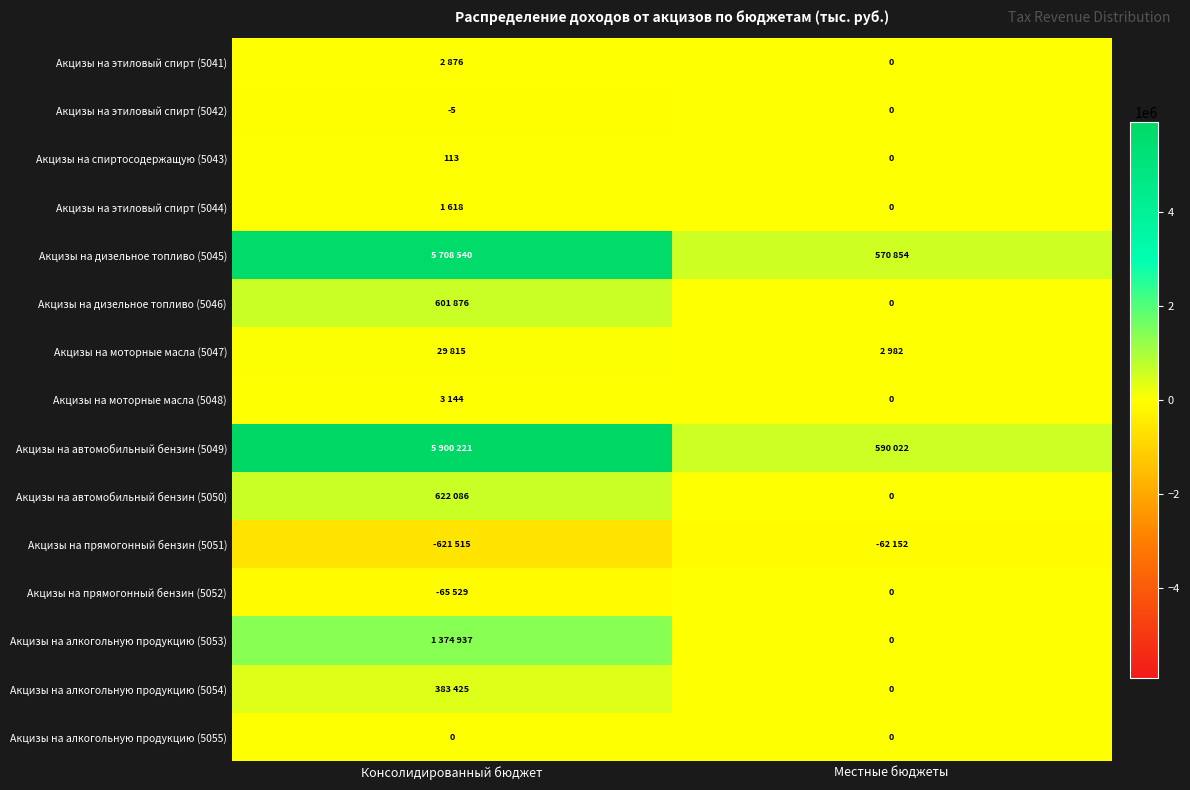

What is the difference between the highest and lowest values at Местные бюджеты?

652174